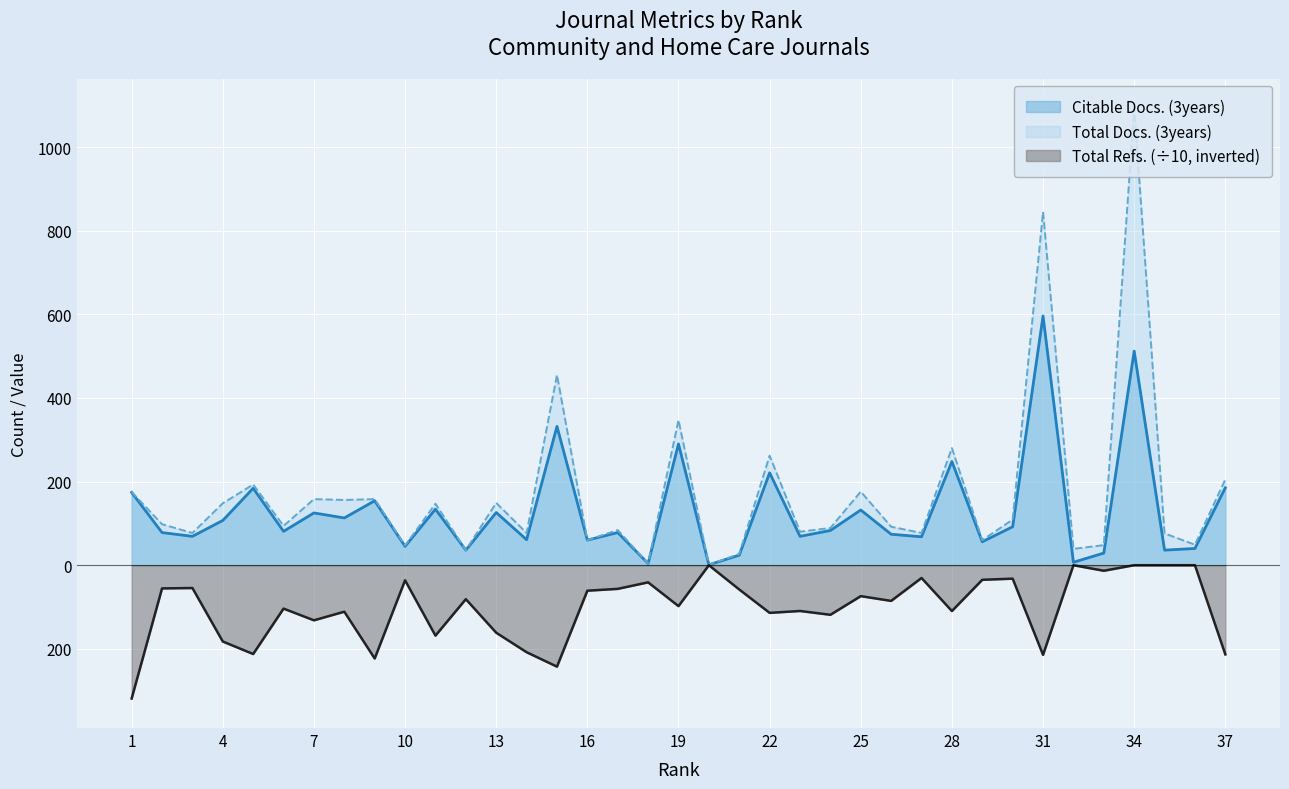

List the series in order of their peak value, lowest first.

Total Refs., Citable Docs. (3years), Total Docs. (3years)